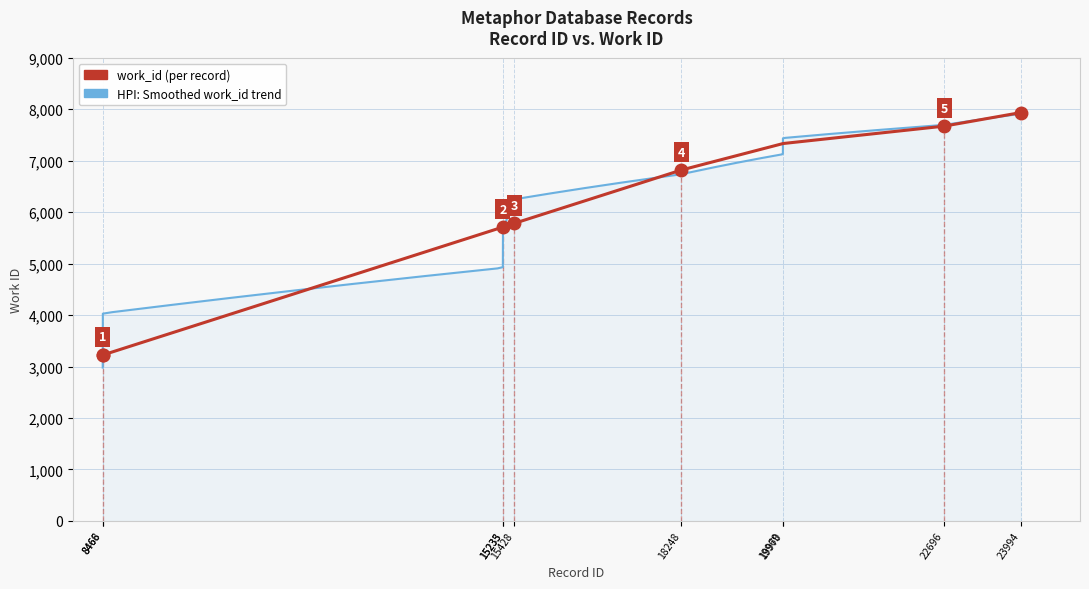

True or false: the data shows 7934 at 23994.

True